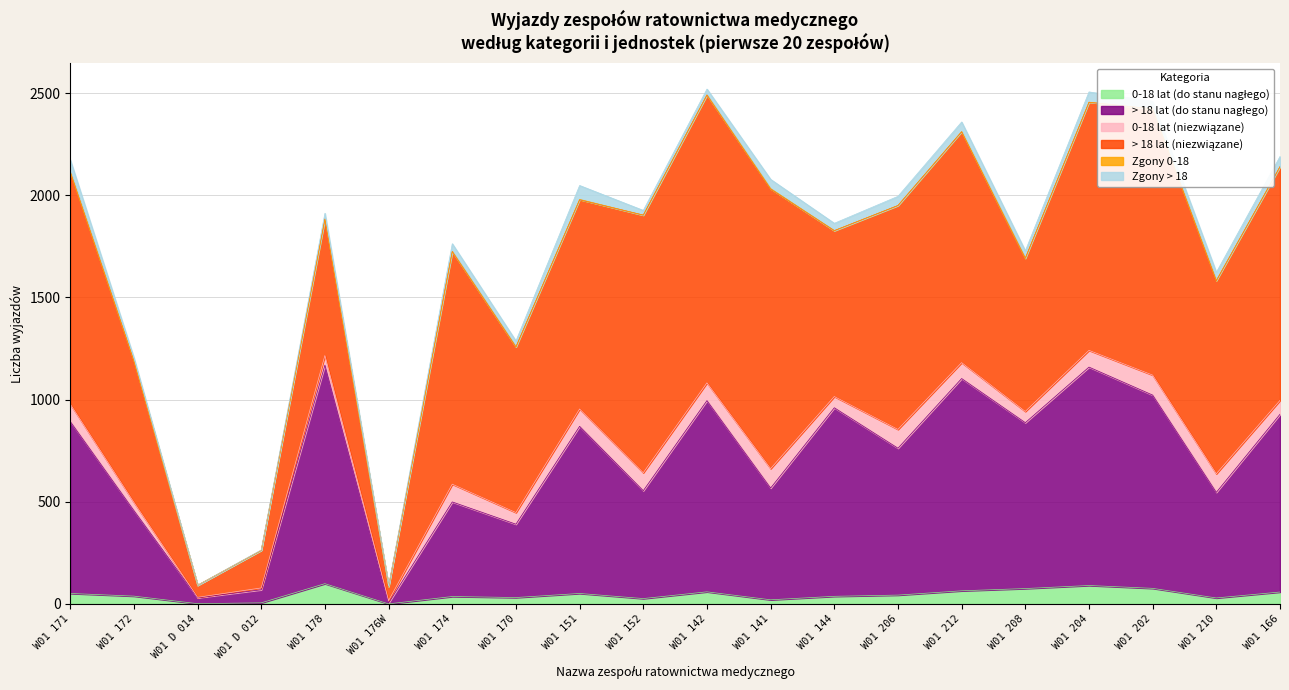

What are all the series names shown in the legend?

0-18 lat (do stanu nagłego), > 18 lat (do stanu nagłego), 0-18 lat (niezwiązane), > 18 lat (niezwiązane), Zgony 0-18, Zgony > 18